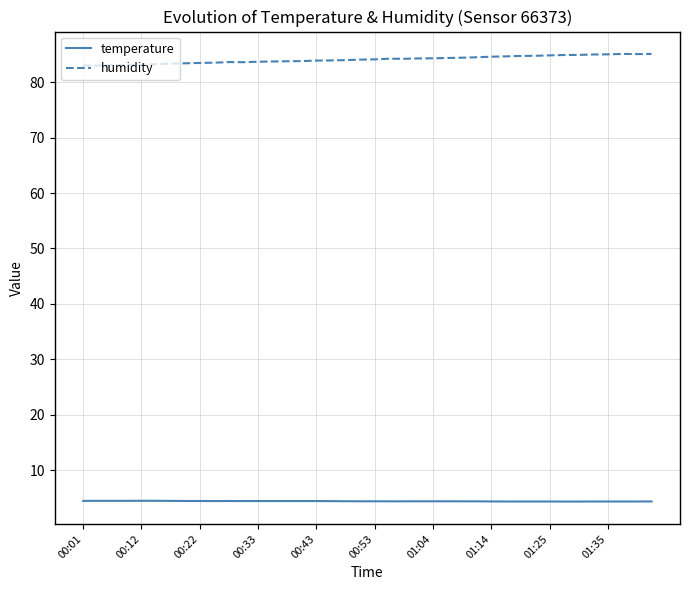

What is the maximum value shown in the chart?

85.1